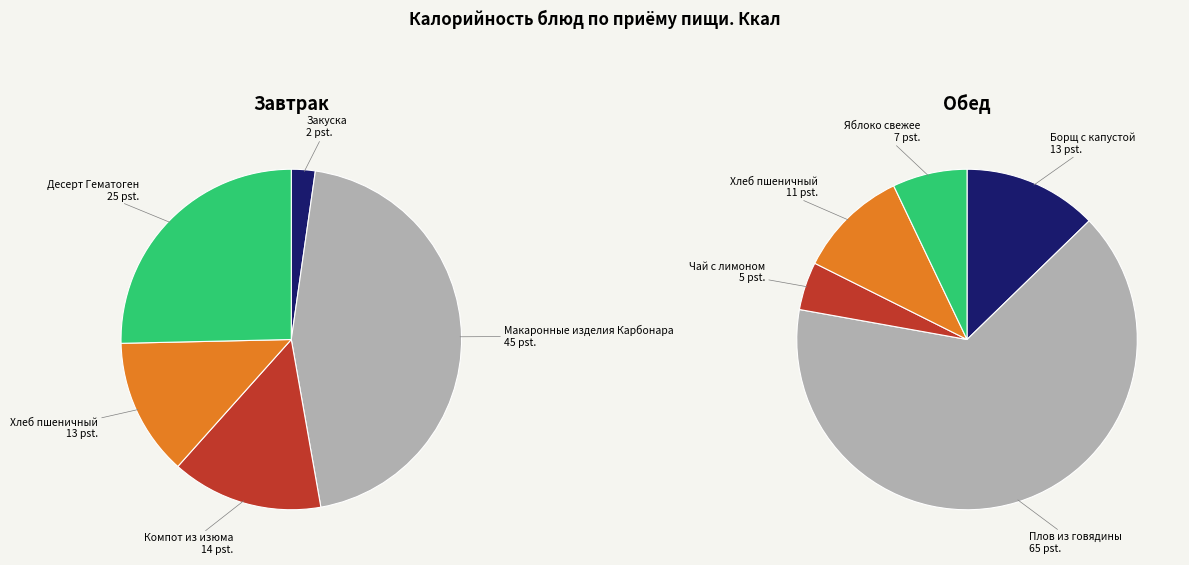

Is there any slice that represents more than half of the pie?

No